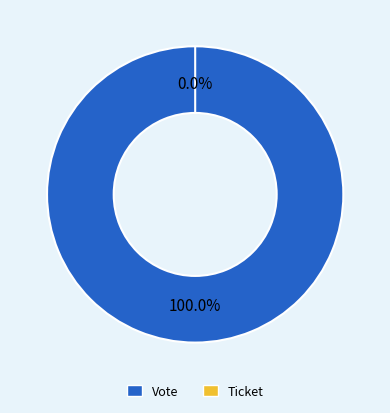

Is it true that Vote is 100% of the pie?

True